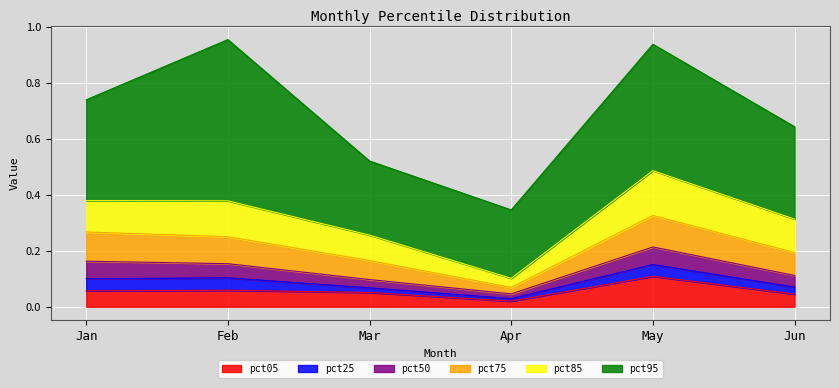

Rank the categories by pct50 value from highest to lowest.

May, Jan, Feb, Jun, Mar, Apr